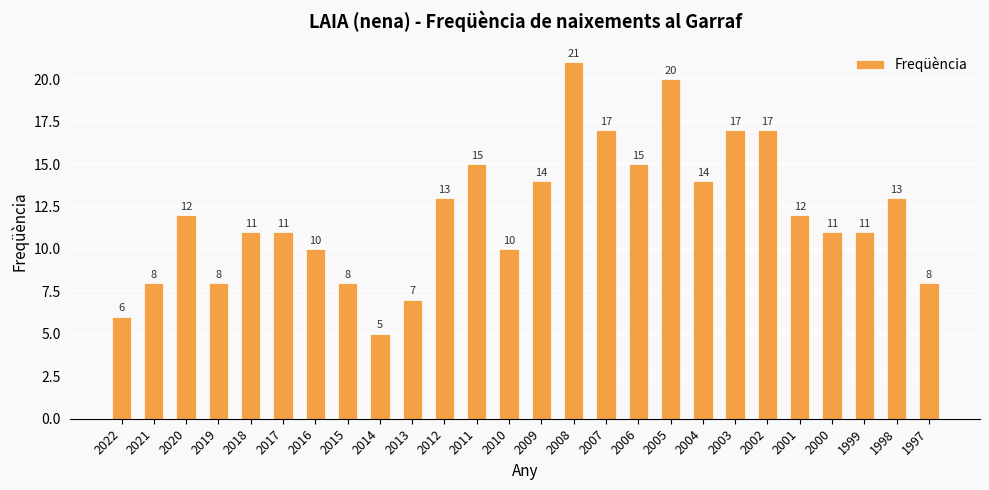

Which has a higher value, 2003 or 2001?

2003